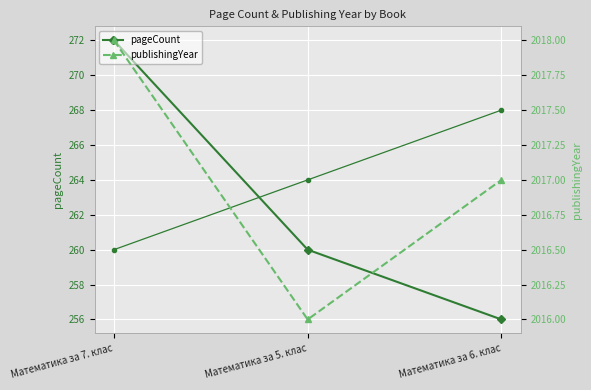

Is it true that pageCount equals 122 at Математика за 7. клас?

False